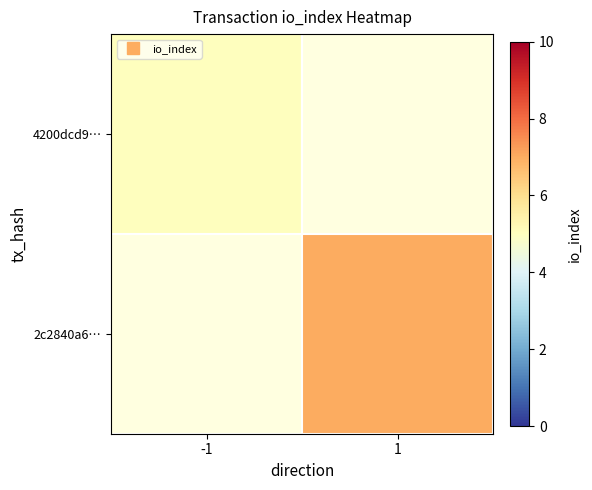

Where is 4200dcd9… nearest to the value 5?

-1